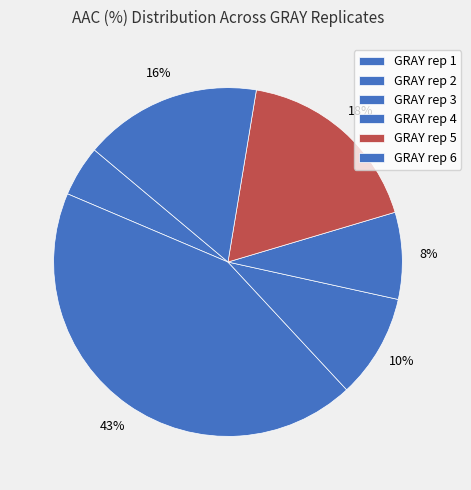

How many slices are in this pie chart?

6